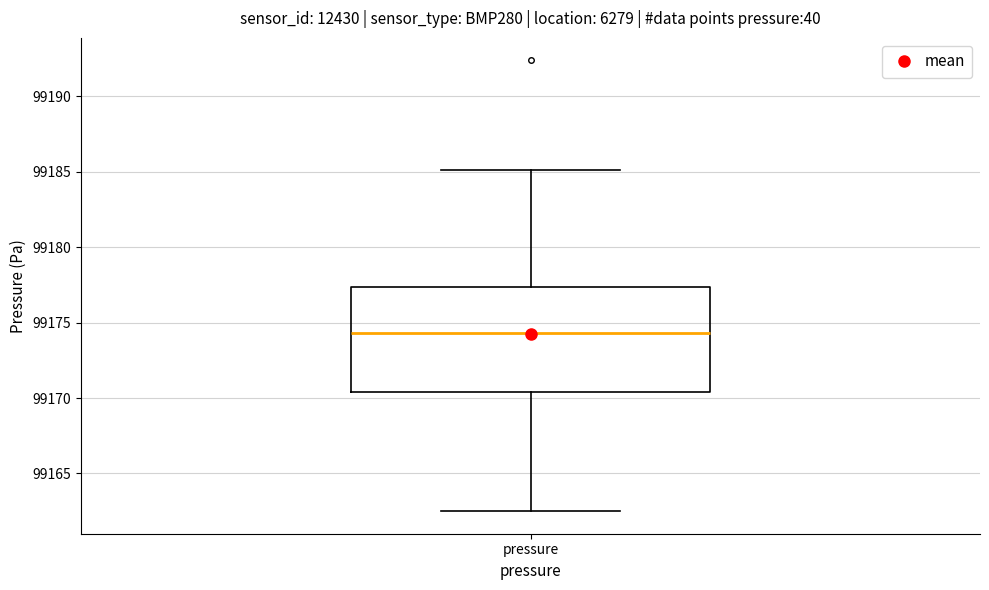

Where does the upper whisker of the box for pressure end on the y-axis? The values are not printed on the chart, so give them approximately, as read against the axis.

99185.0